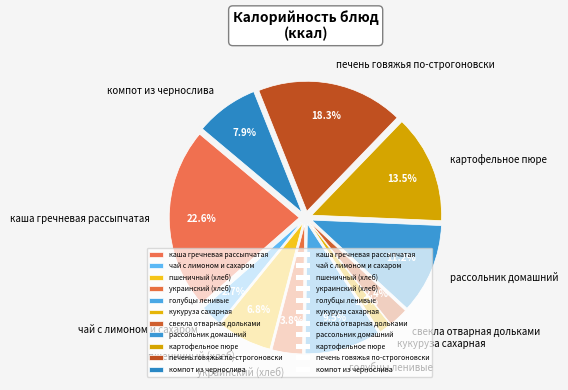

What percentage do украинский (хлеб) and голубцы ленивые together represent?

13.2%